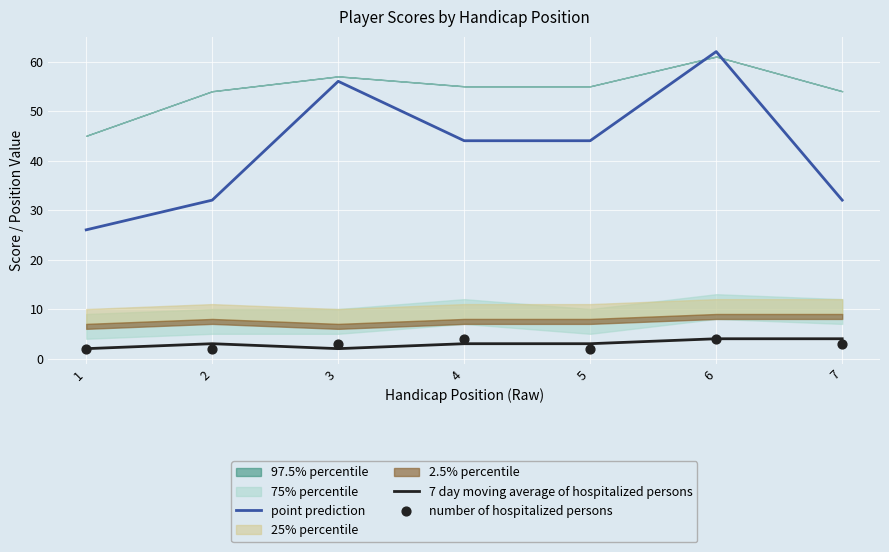

True or false: point prediction and 7 day moving average of hospitalized persons cross at least once.

False